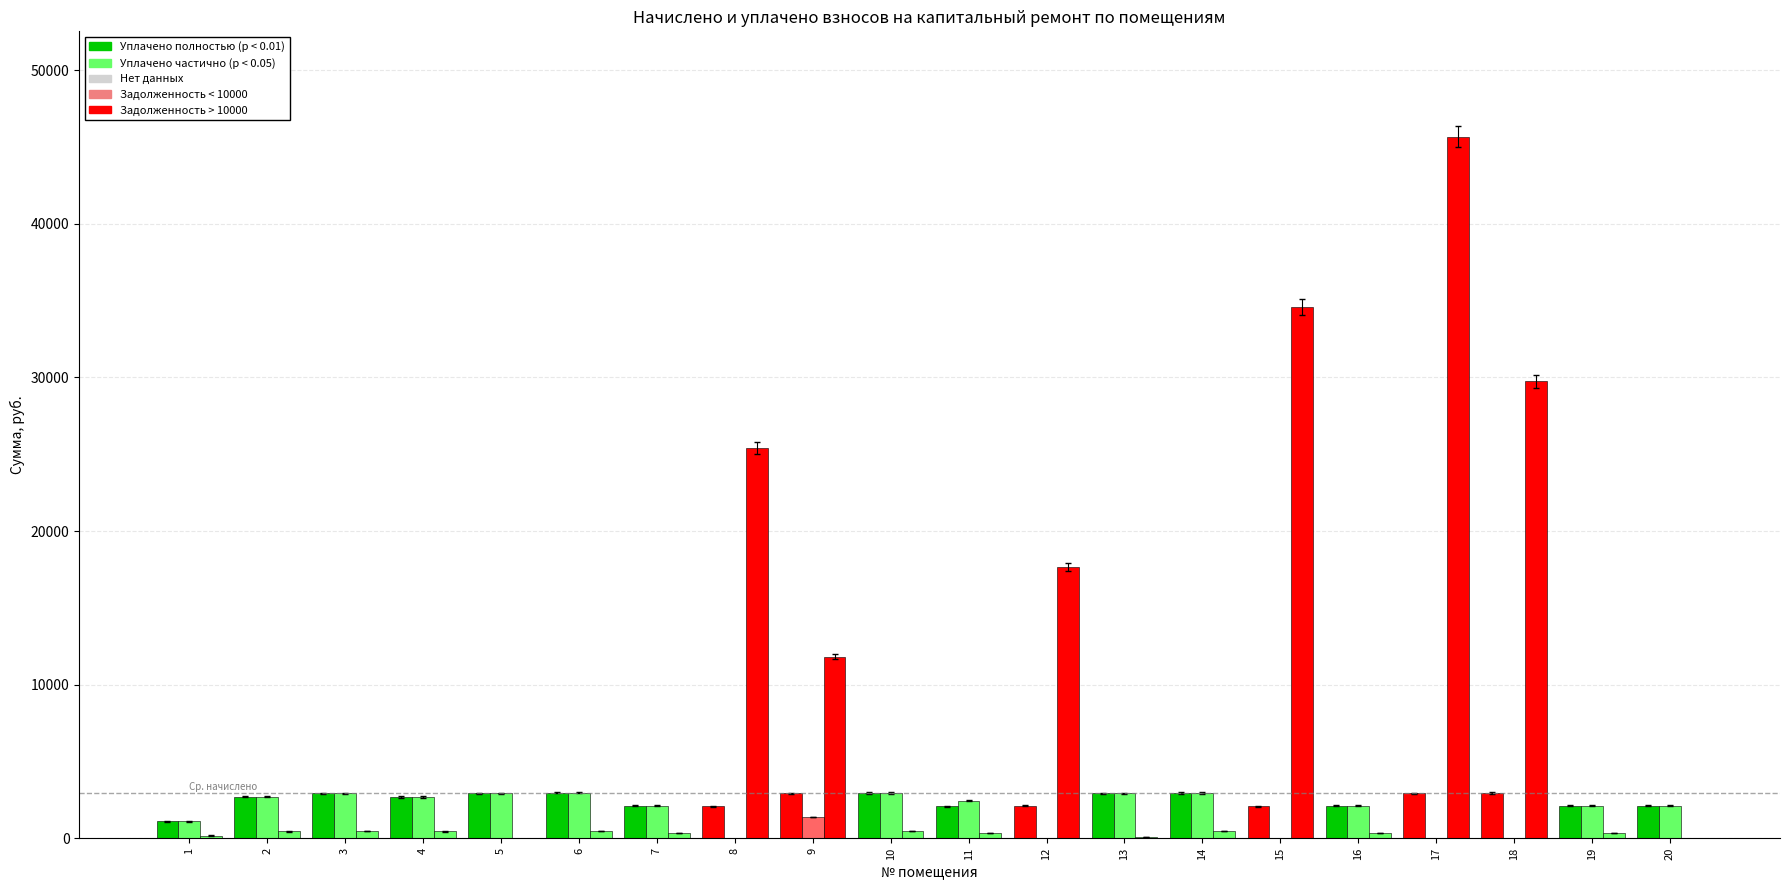

How many groups of bars are there?

20